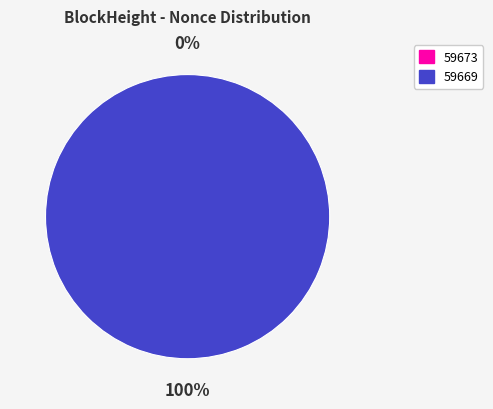

True or false: 59669 accounts for 89% of the total.

False